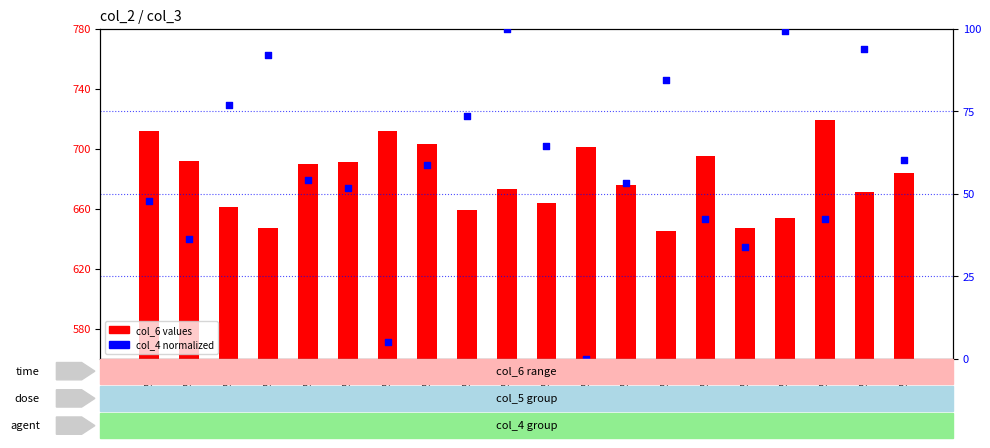

Which series contains the lowest Y value?

col_4 normalized